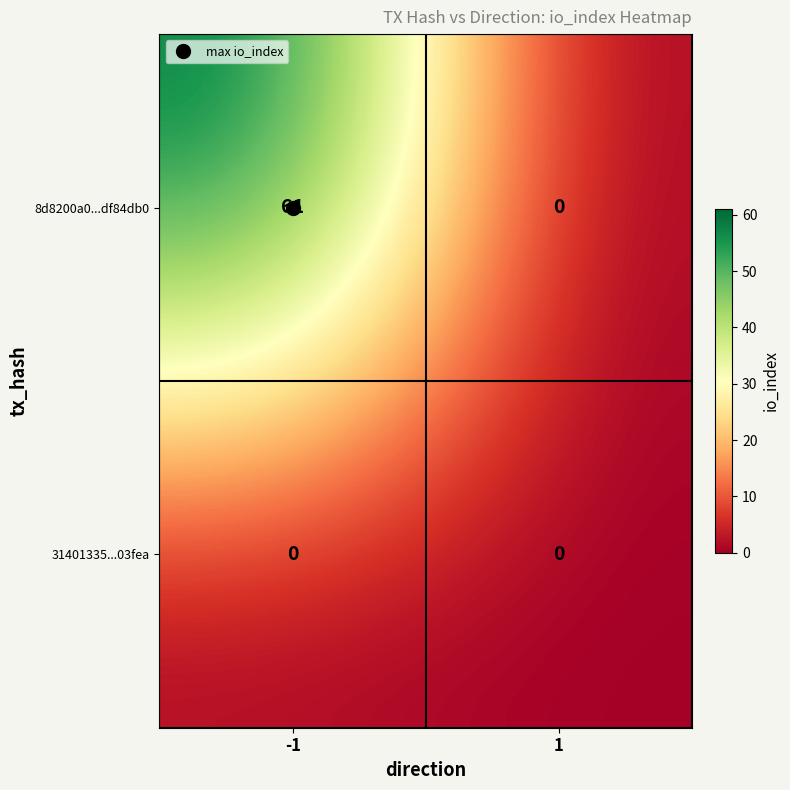

Which category has the highest value across all series?

-1